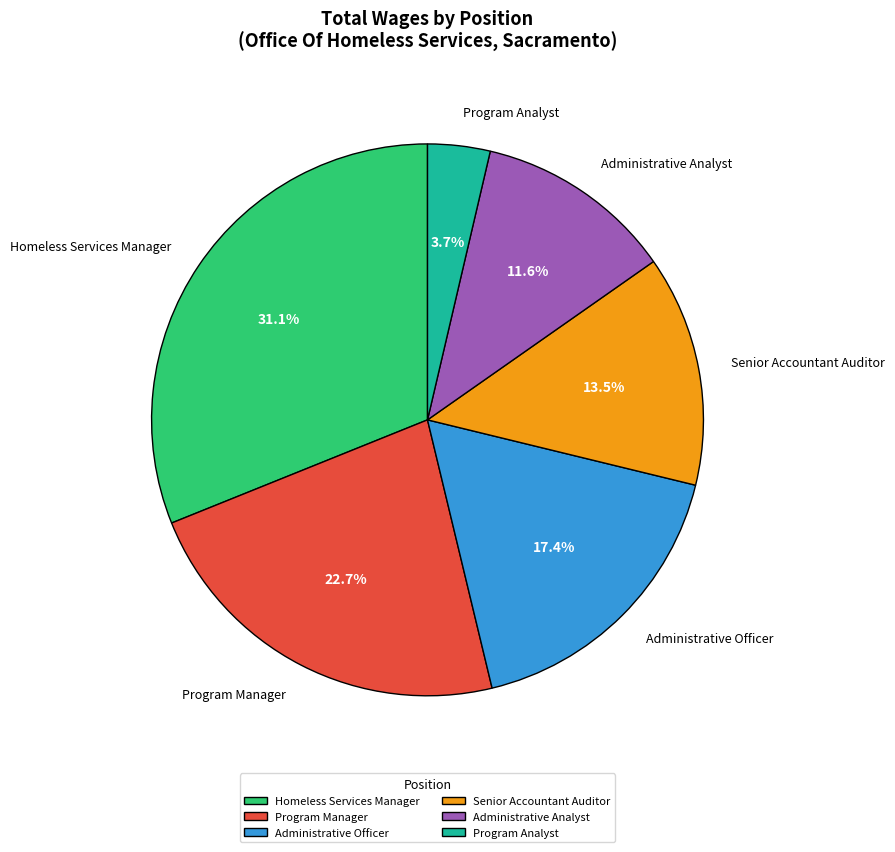

To the nearest percent, what percentage of the pie is Program Manager?

23%